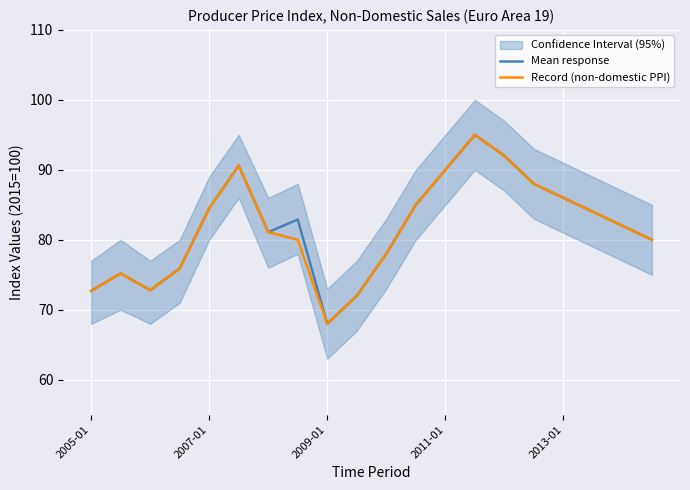

At which category is the sum across all series the highest?

13